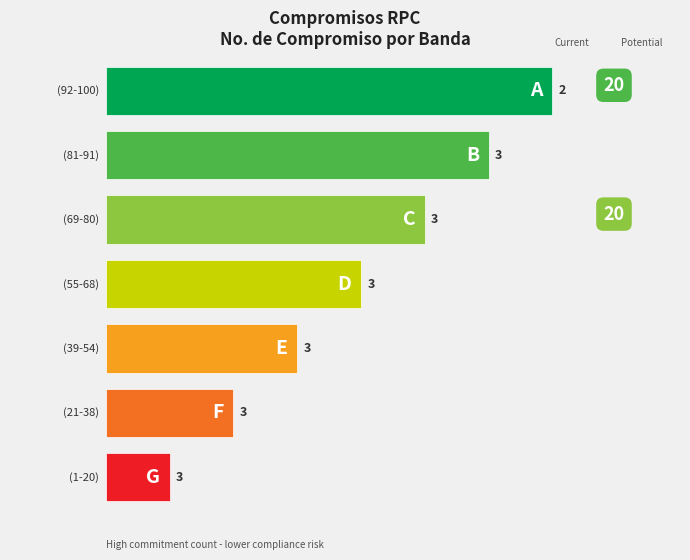

The value at 6 is 8. True or false?

False